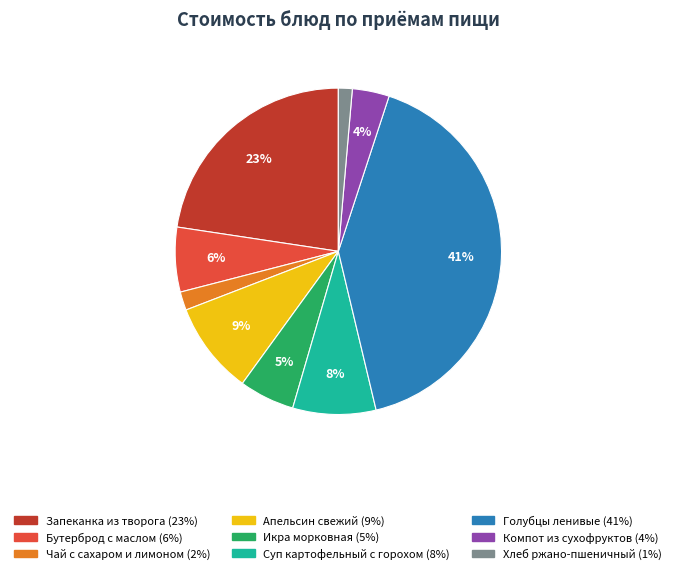

To the nearest percent, what percentage of the pie is Икра морковная?

5%